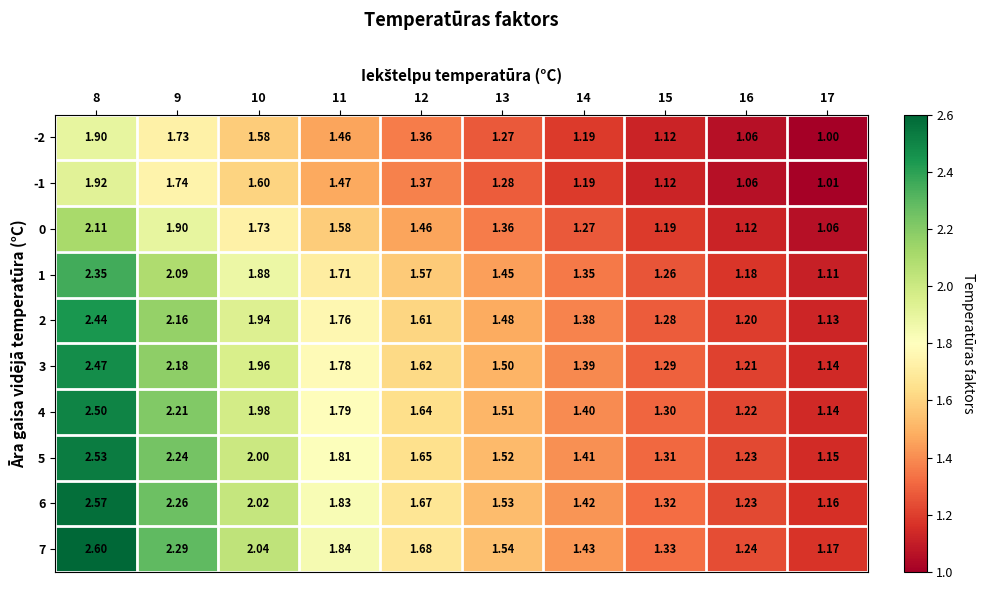

Between 8 and 10, which series saw the biggest shift?

7